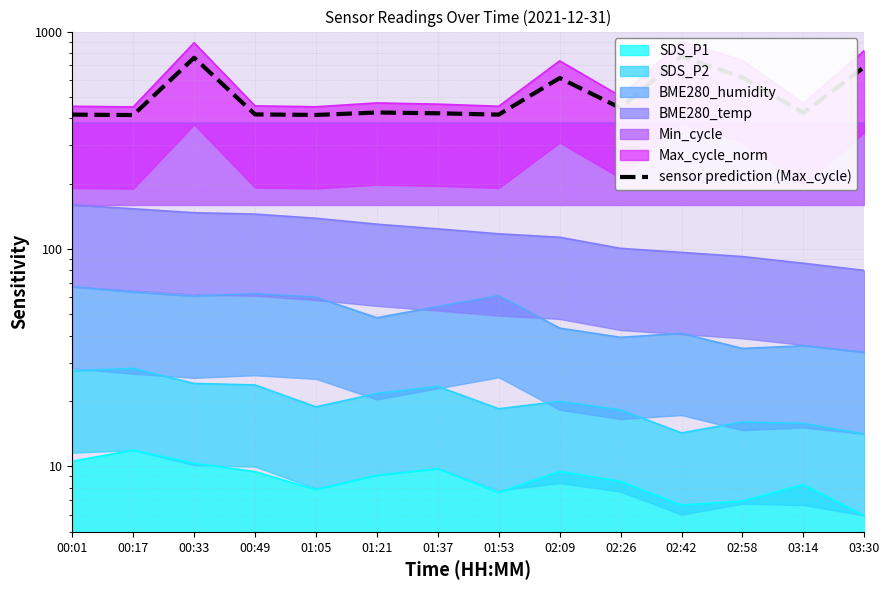

List the labels in order of value, smallest first.

00:17, 01:05, 00:01, 01:53, 00:49, 01:37, 03:14, 01:21, 02:26, 02:09, 02:58, 03:30, 00:33, 02:42